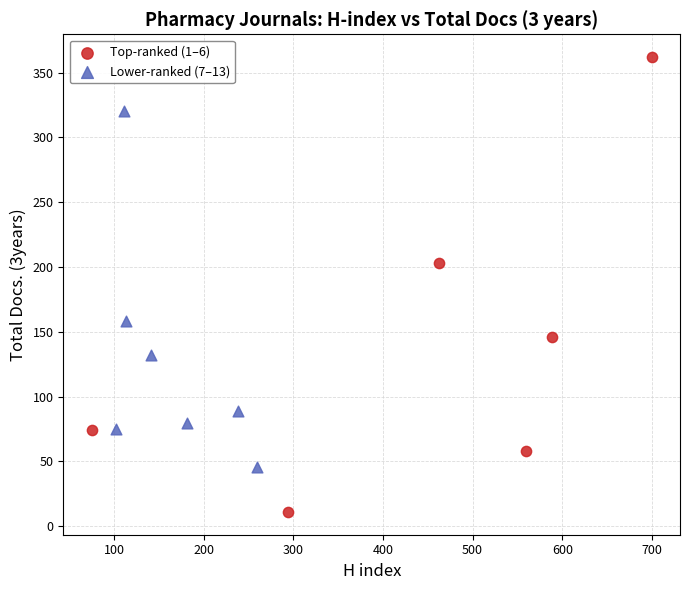

Which series reaches the minimum Y coordinate?

Top-ranked (1–6)